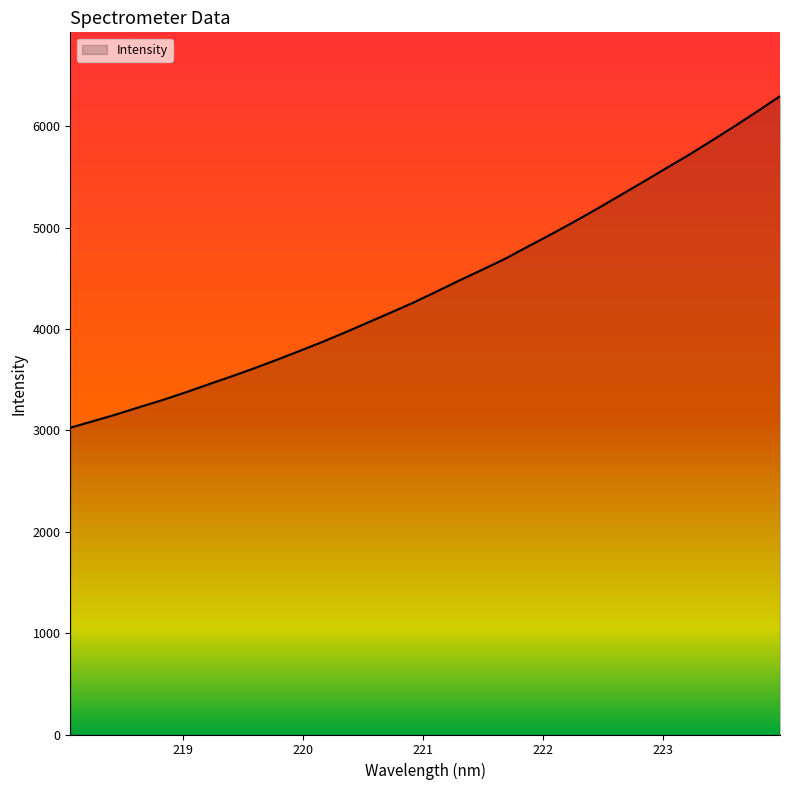

What is the maximum value shown in the chart?

6297.0